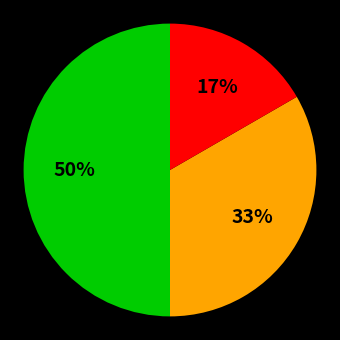

To the nearest percent, what is the difference between the largest and smallest slice percentages?

33%